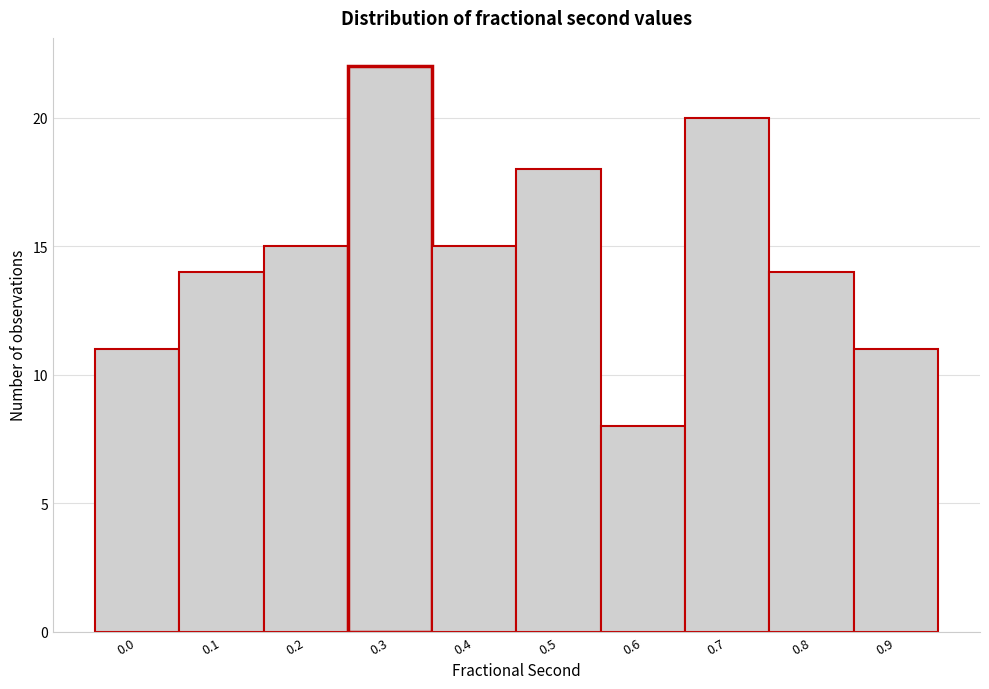

Reading right to left, what are all the values shown in this chart?

11	14	20	8	18	15	22	15	14	11